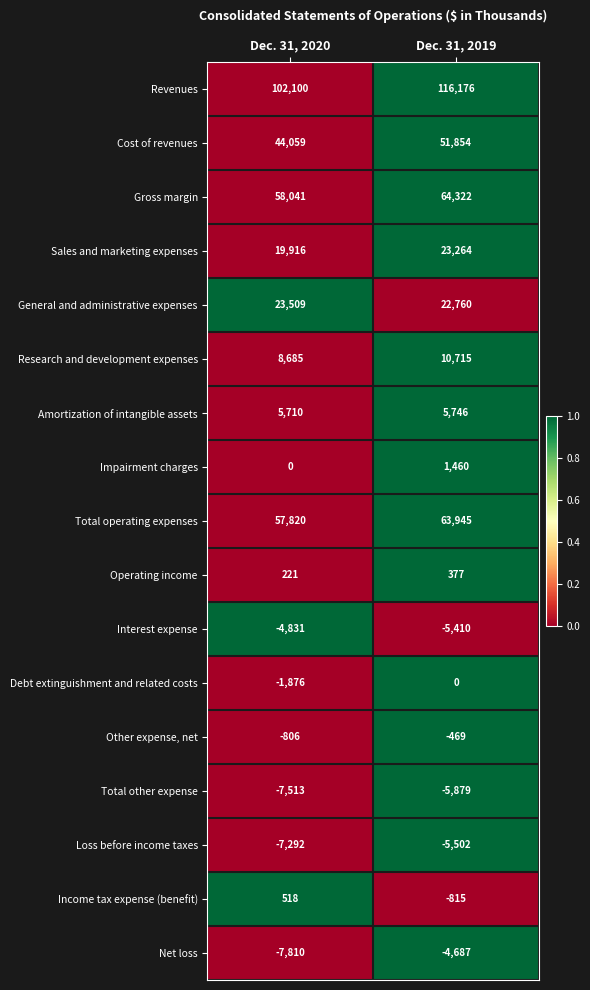

At which label is Cost of revenues closest to 47956?

Dec. 31, 2020